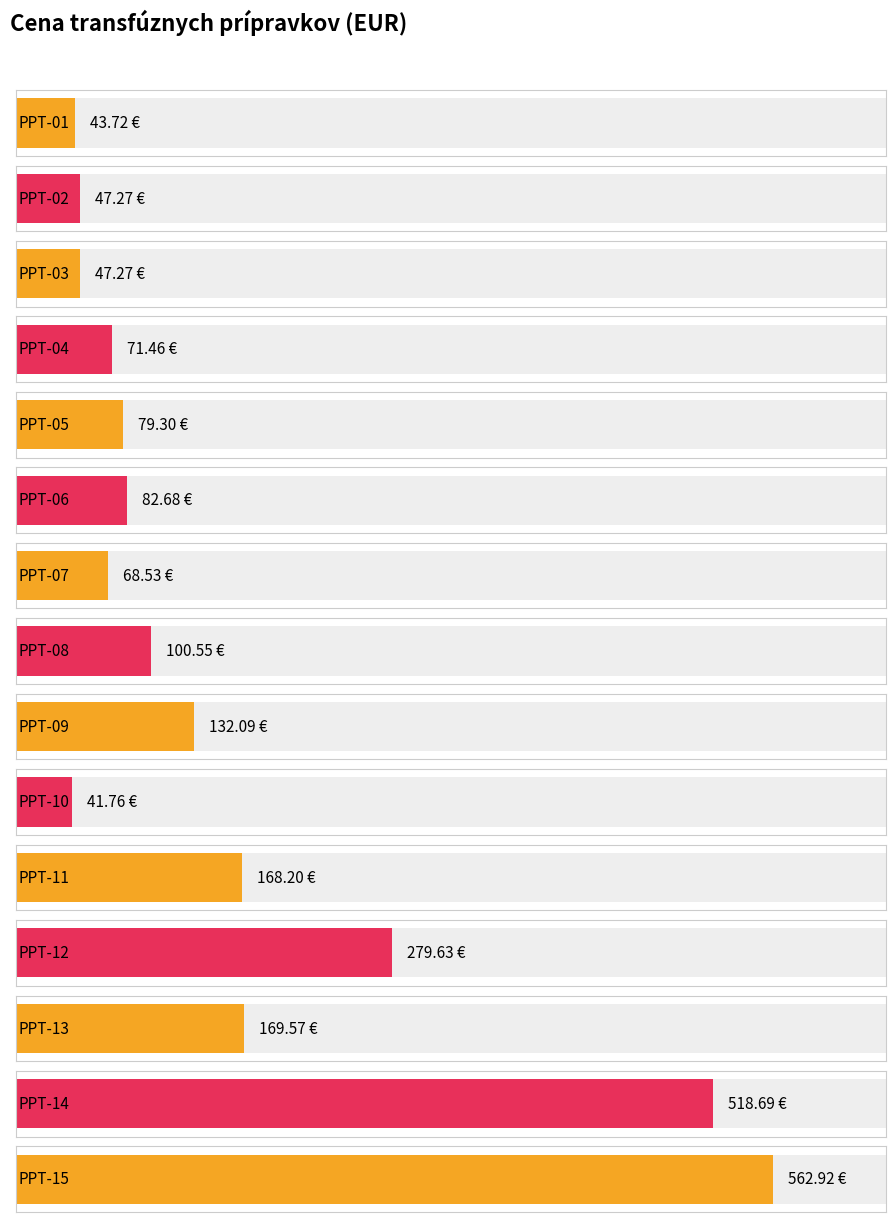

What is the minimum value shown in the chart?

41.8